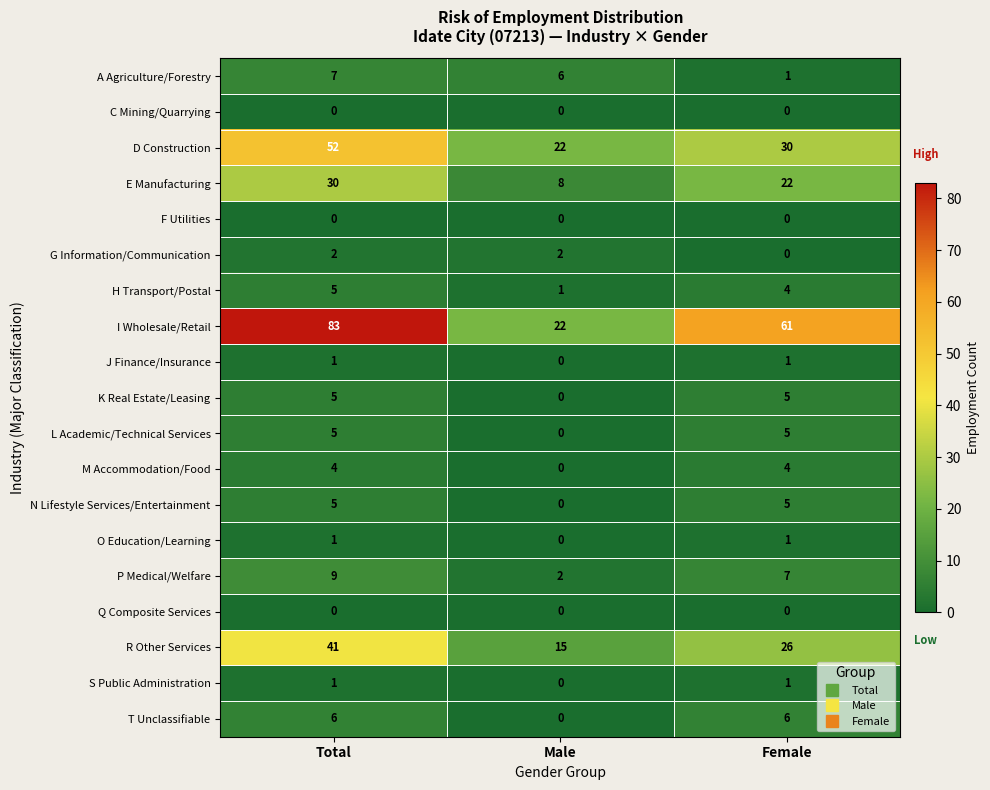

What is the greatest value displayed?

83